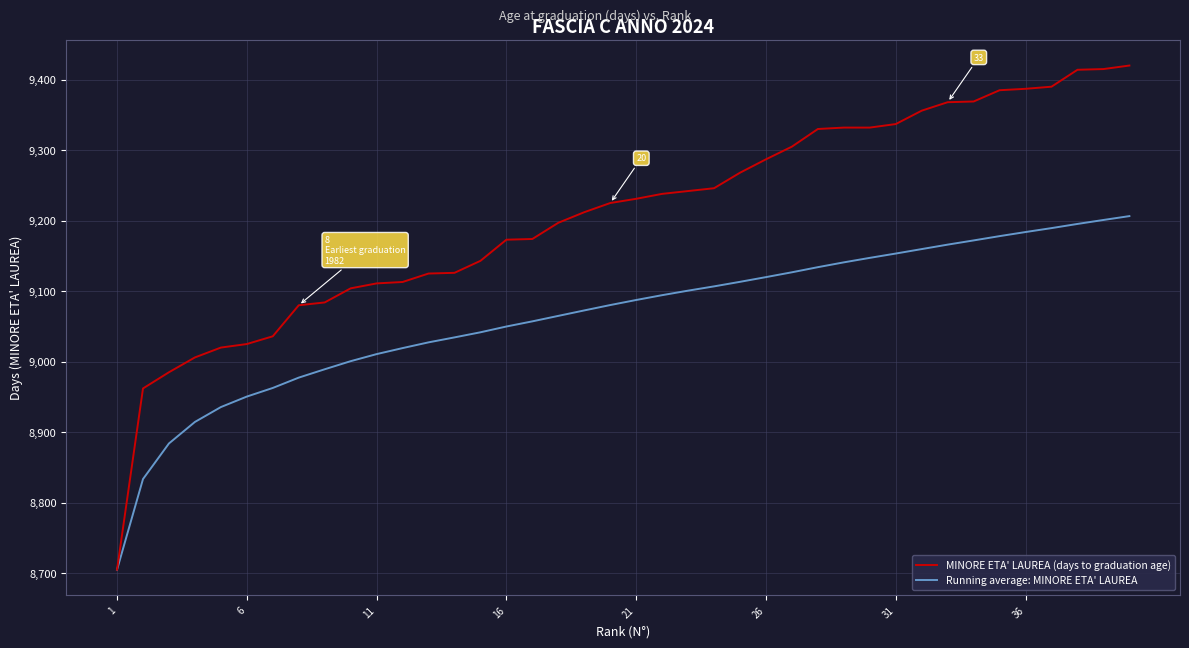

What is the minimum value shown in the chart?

8705.0